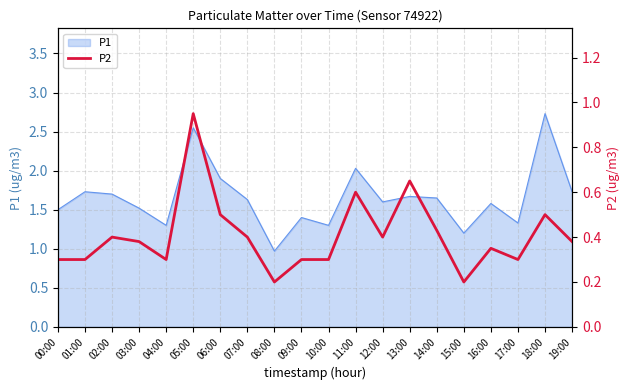

True or false: P1 has a value of 2.0 at 11:00.

True